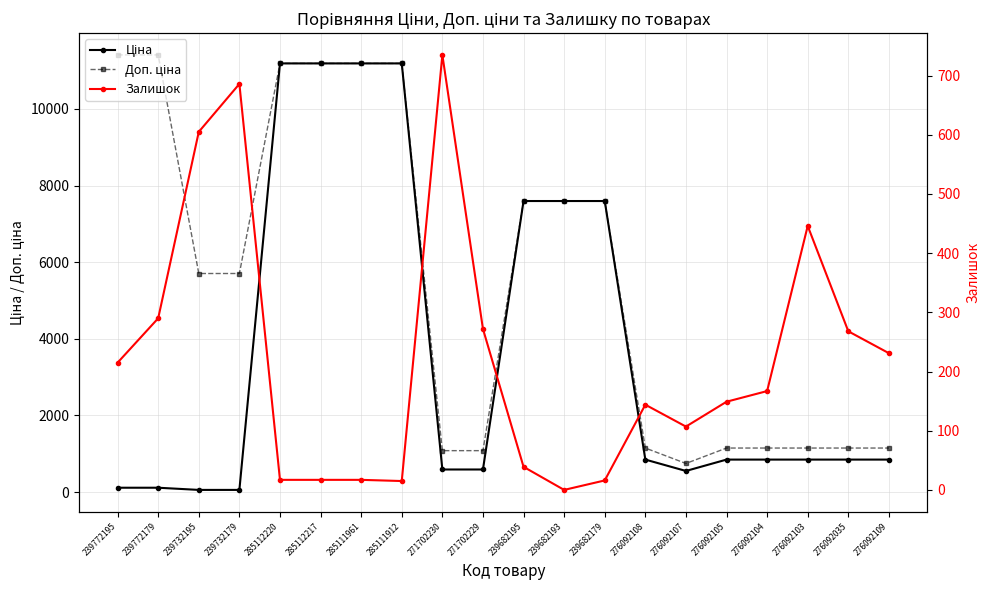

True or false: Залишок and Доп. ціна cross at least once.

False